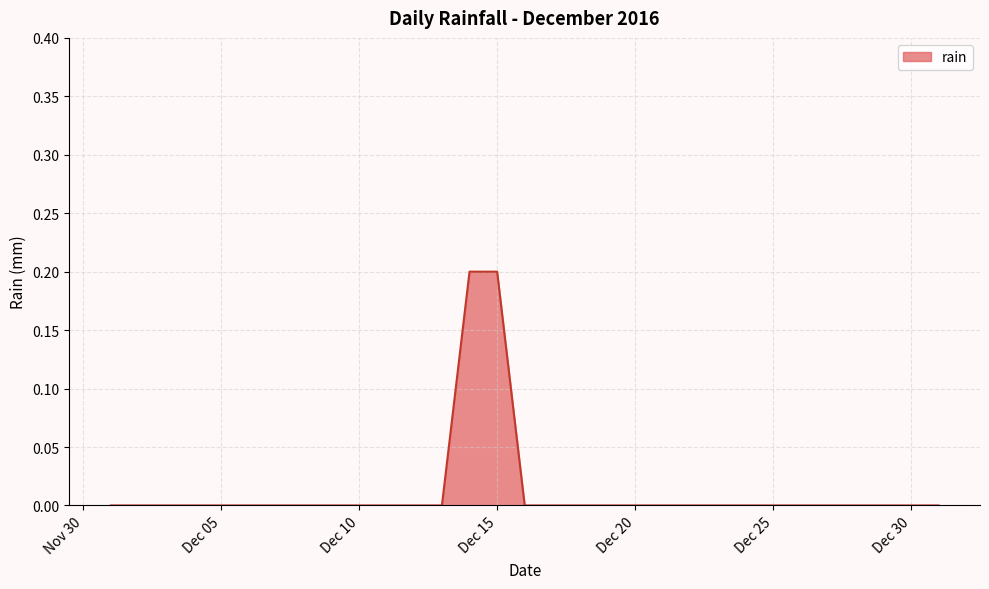

True or false: the data shows 0.0 at Dec 25.

True